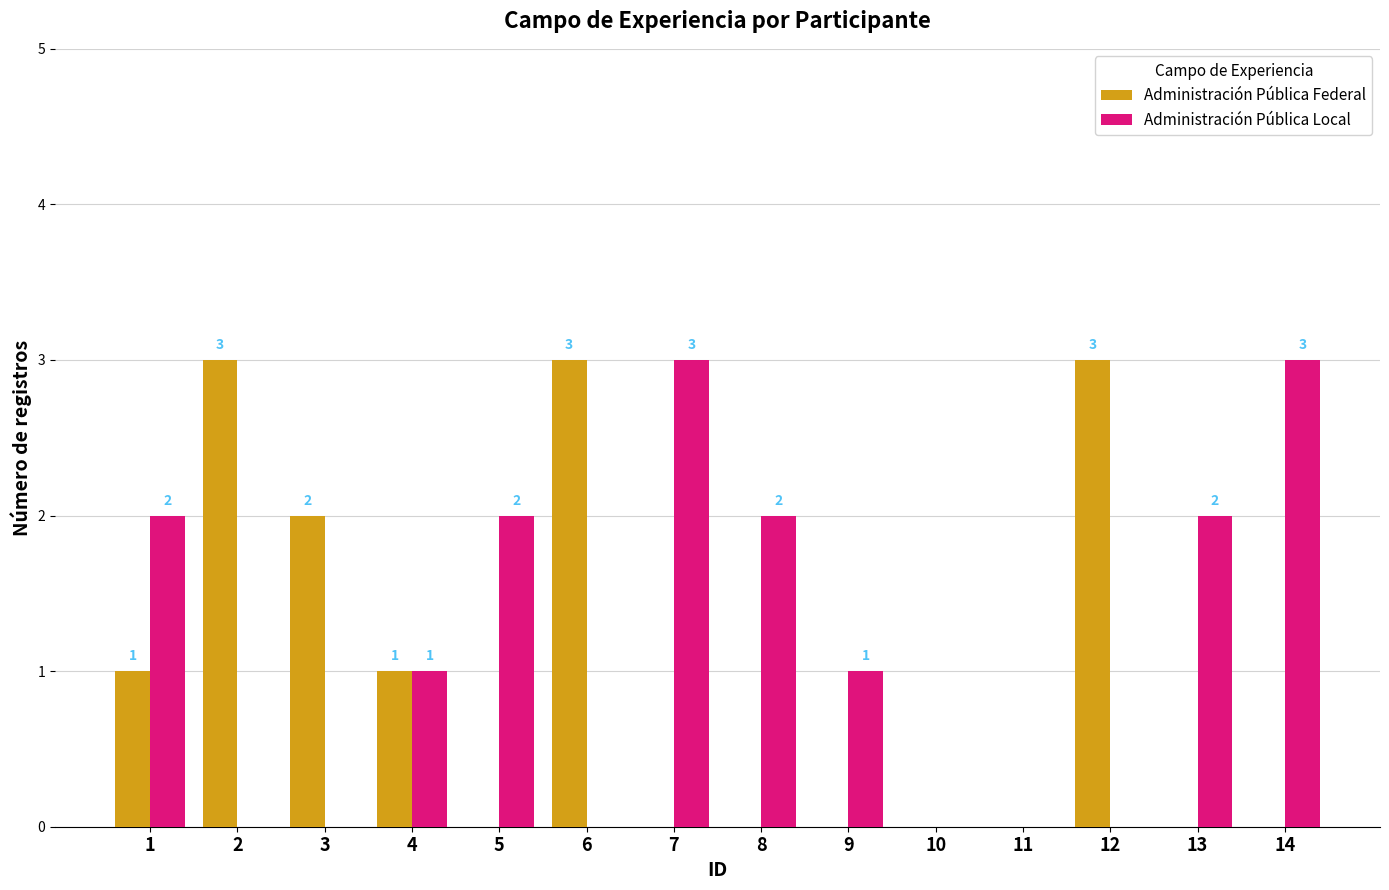

Reading right to left, list all the values displayed in this chart.

Administración Pública Federal: 0	0	3	0	0	0	0	0	3	0	1	2	3	1
Administración Pública Local: 3	2	0	0	0	1	2	3	0	2	1	0	0	2